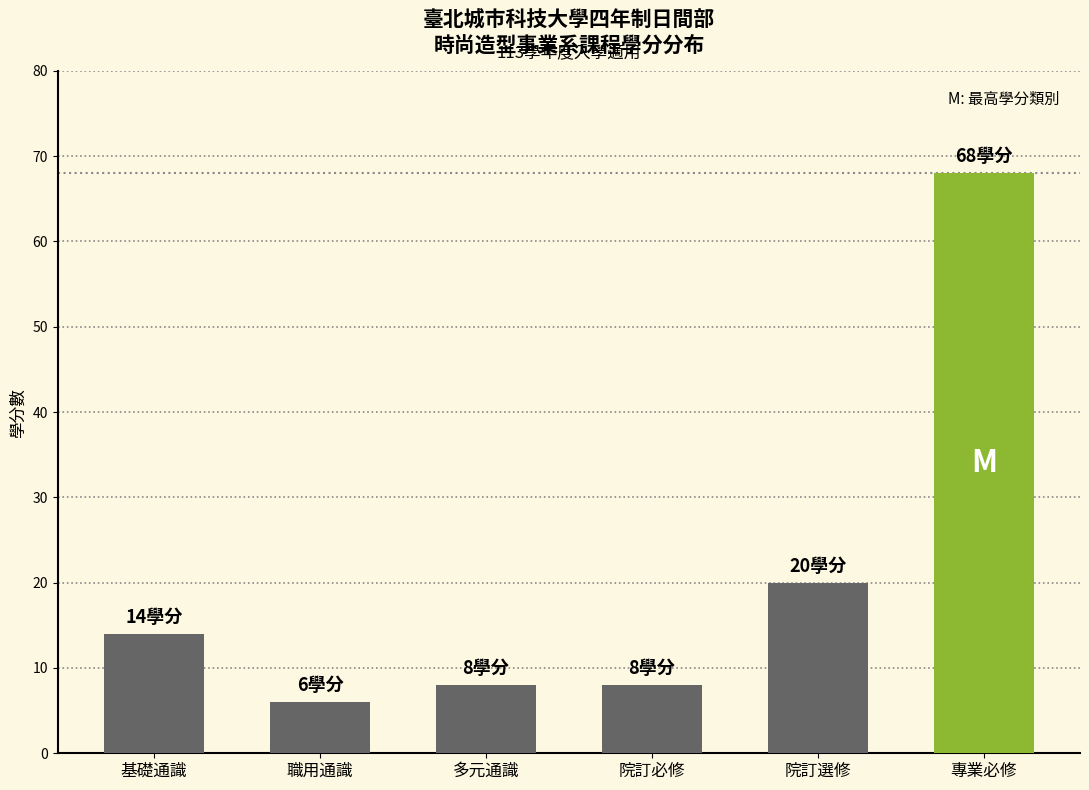

What is the value of the 2nd bar from the left?

6